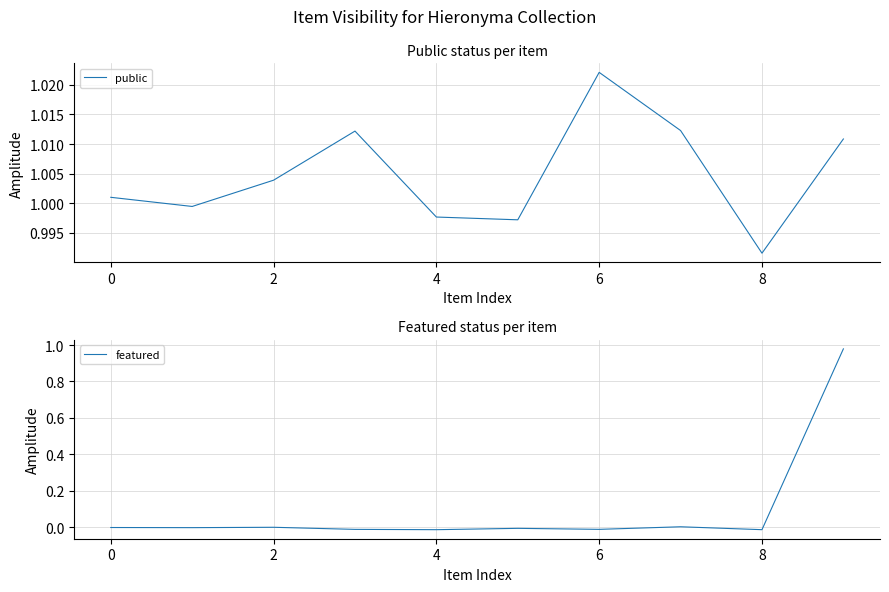

The value of featured at 2 is 0.0. True or false?

True